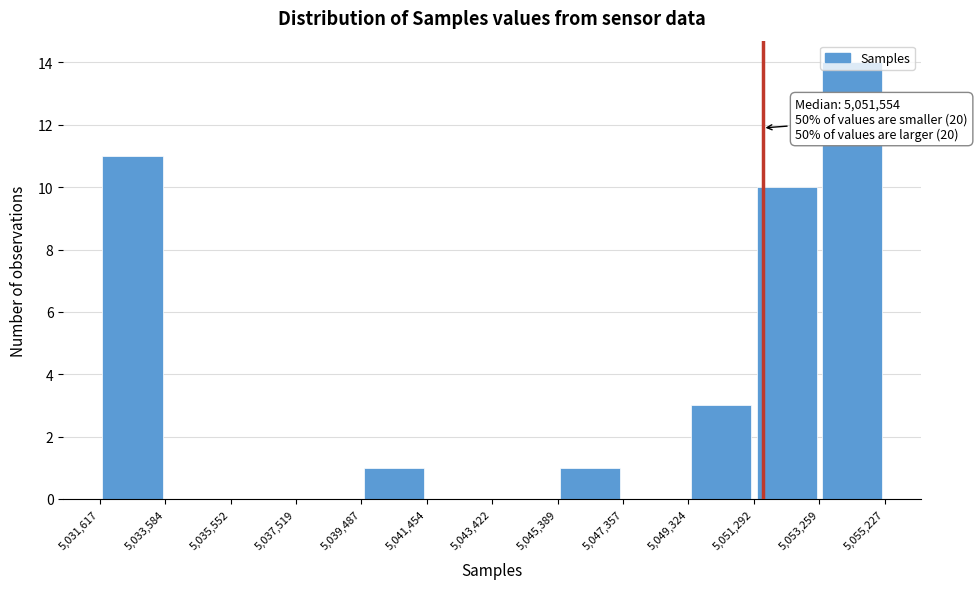

Over which range of the x-axis is the bar tallest?

5,053,259 to 5,055,227